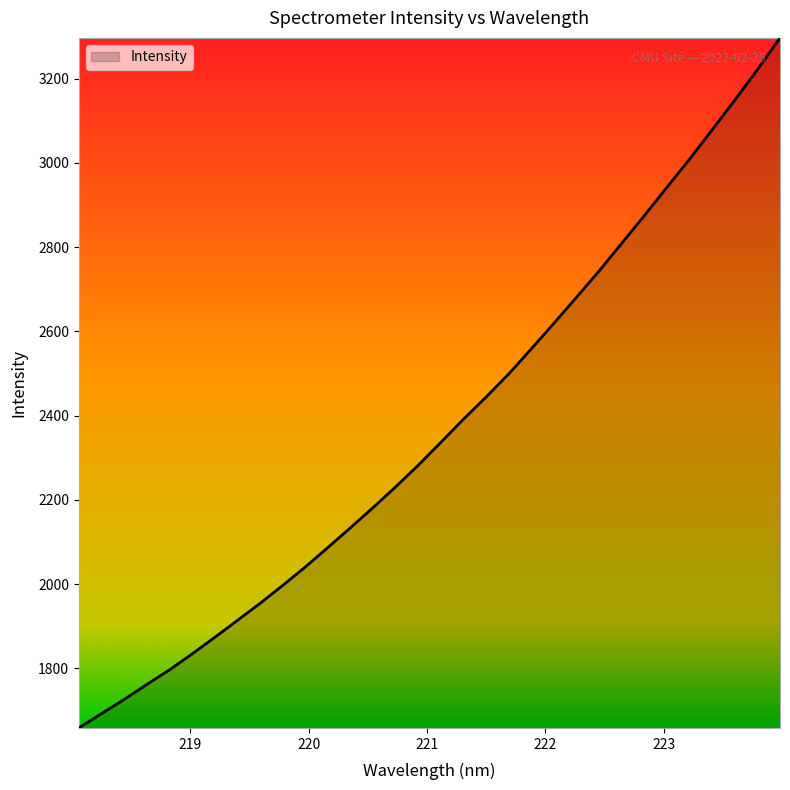

What is the maximum value shown in the chart?

3296.9